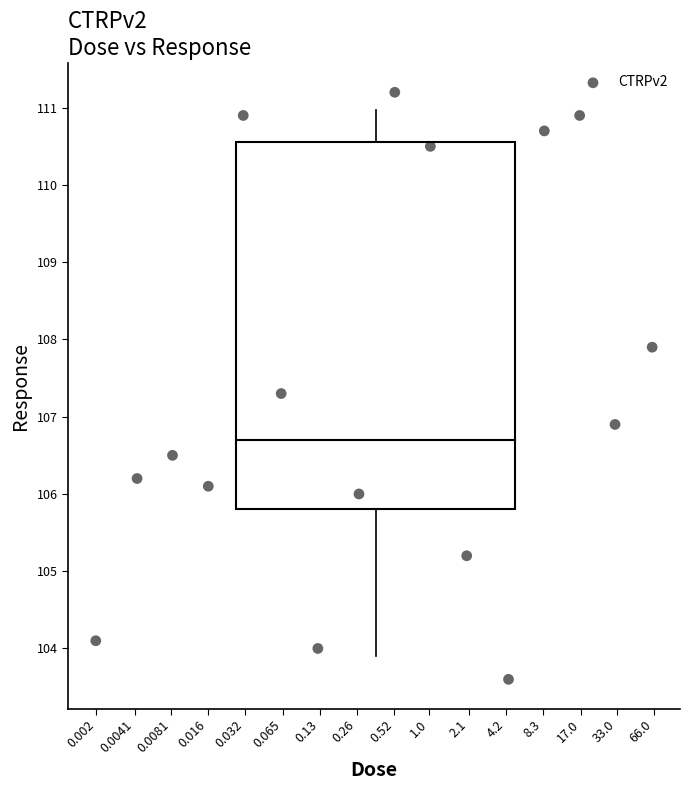

What Y value in the scatter plot is closest to 107?

106.9